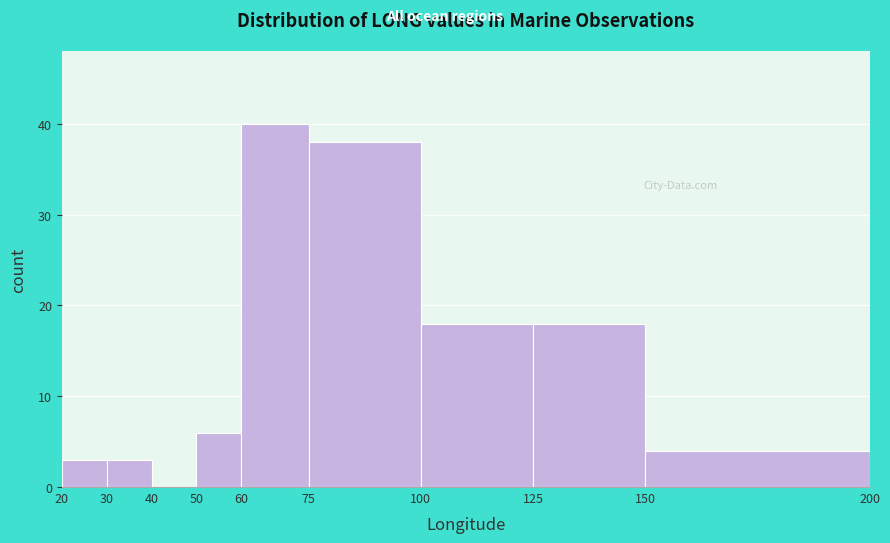

Over which range of the x-axis is the bar tallest?

60 to 75